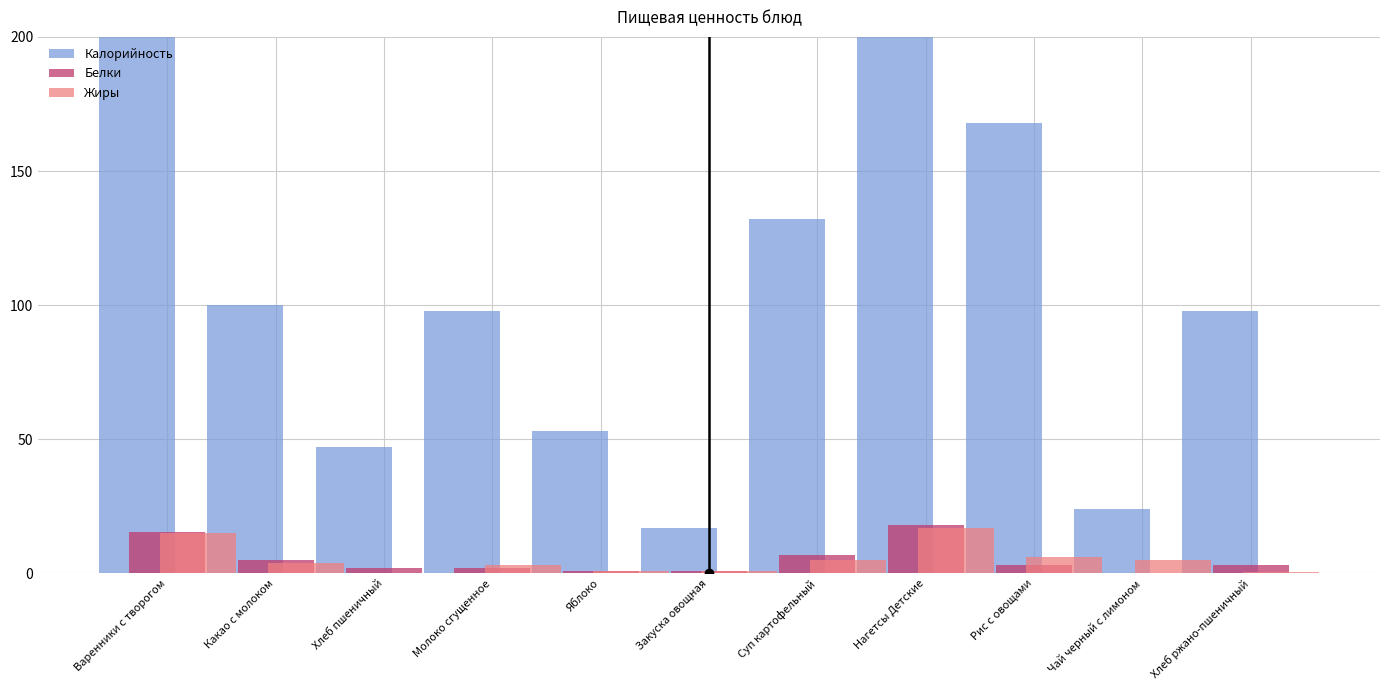

At which label is Калорийность closest to 182?

Рис с овощами